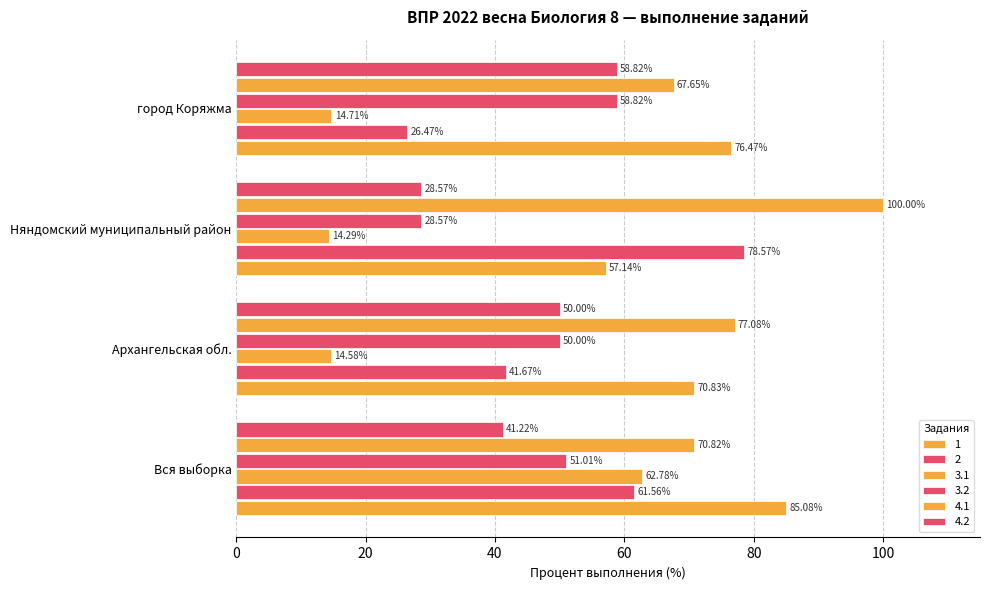

What is the spread (max minus min) of values at Архангельская обл.?

62.5